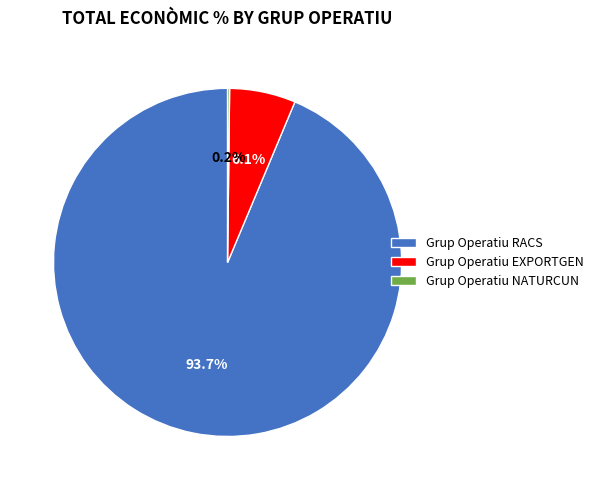

Which category has the biggest portion of the pie?

Grup Operatiu RACS